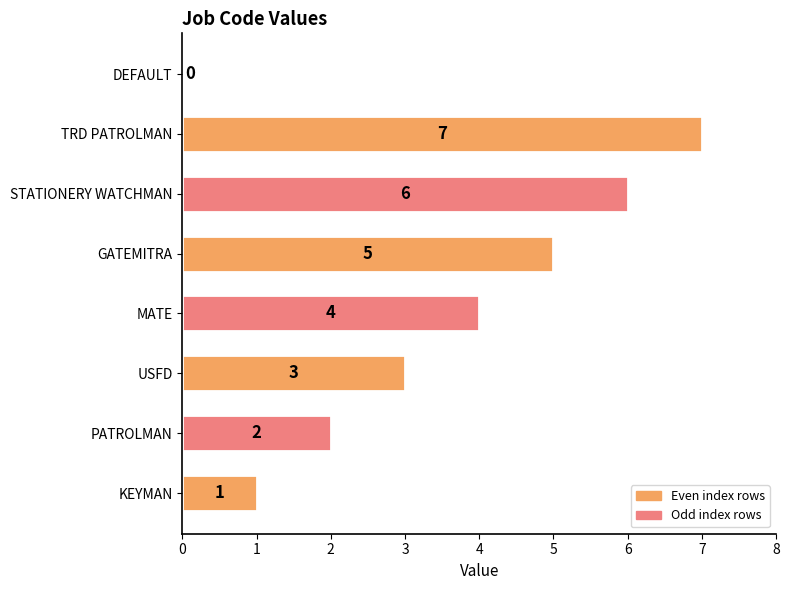

Reading bottom to top, extract all data points from this chart.

KEYMAN=1	PATROLMAN=2	USFD=3	MATE=4	GATEMITRA=5	STATIONERY WATCHMAN=6	TRD PATROLMAN=7	DEFAULT=0